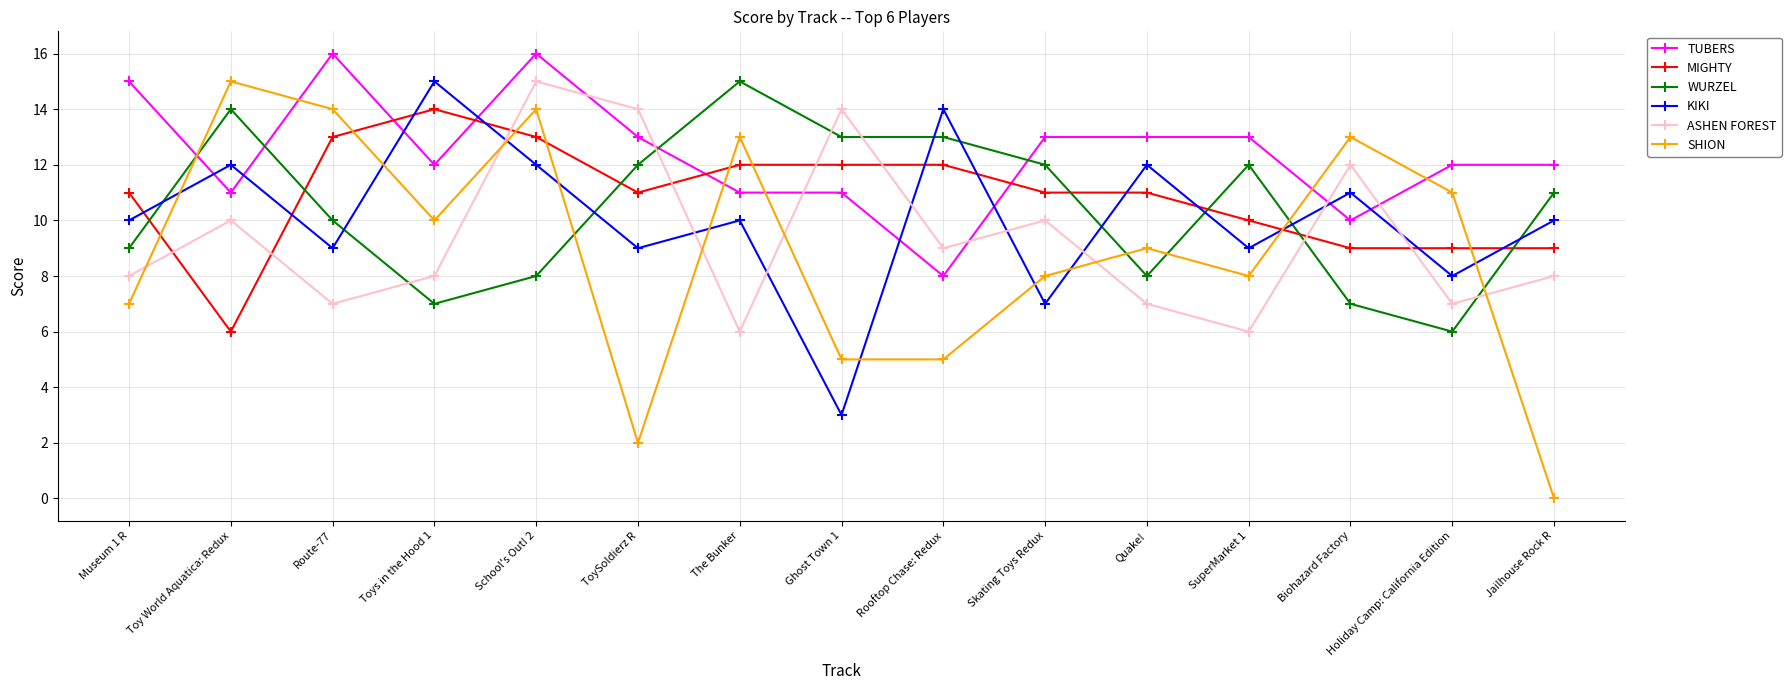

Where is the first local minimum for TUBERS?

Toy World Aquatica: Redux